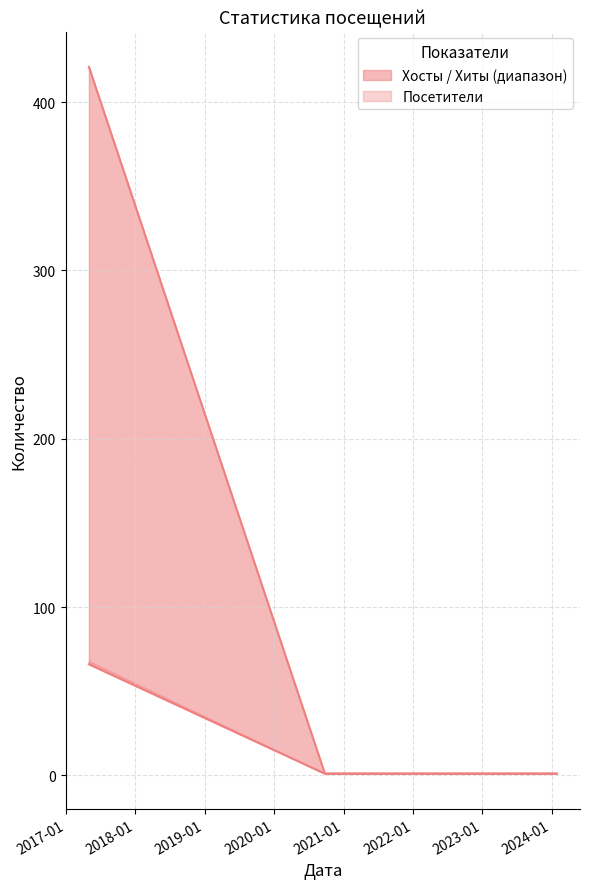

Reading left to right, extract all data points from this chart.

Хосты: 66	1	1	1	1	1	1	1
Посетители: 421	1	1	1	1	1	1	1